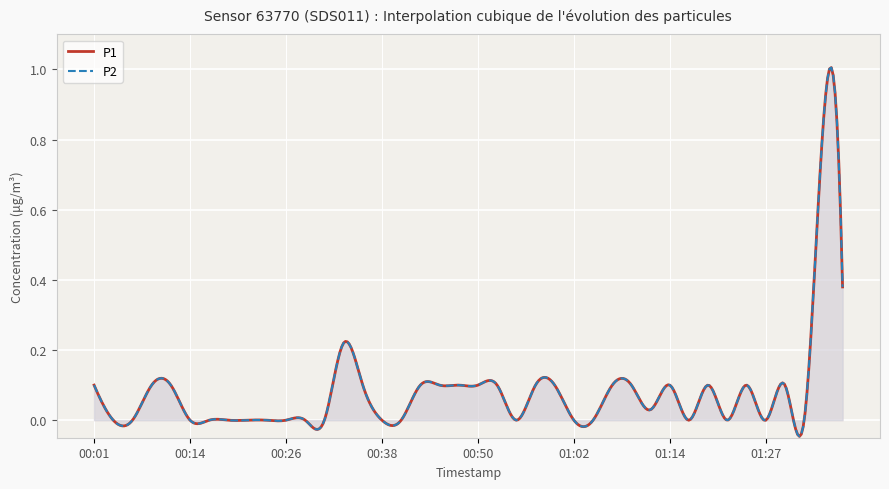

What is the total value across all series at 01:07?

0.2